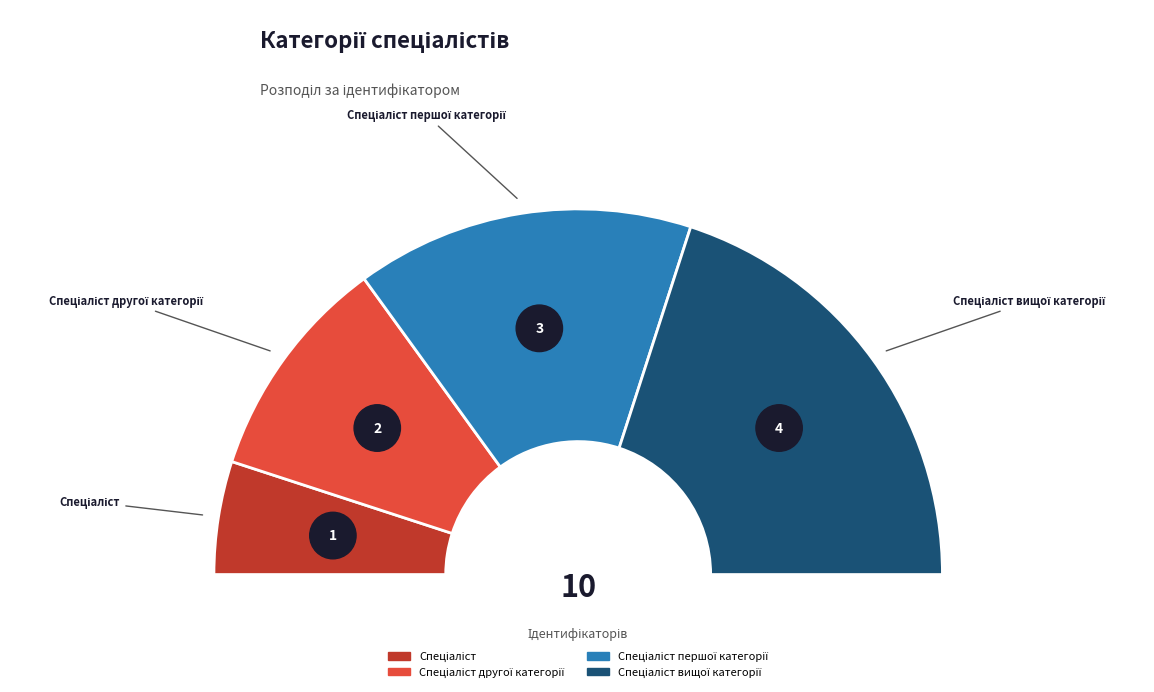

Which slice is the largest?

Спеціаліст вищої категорії